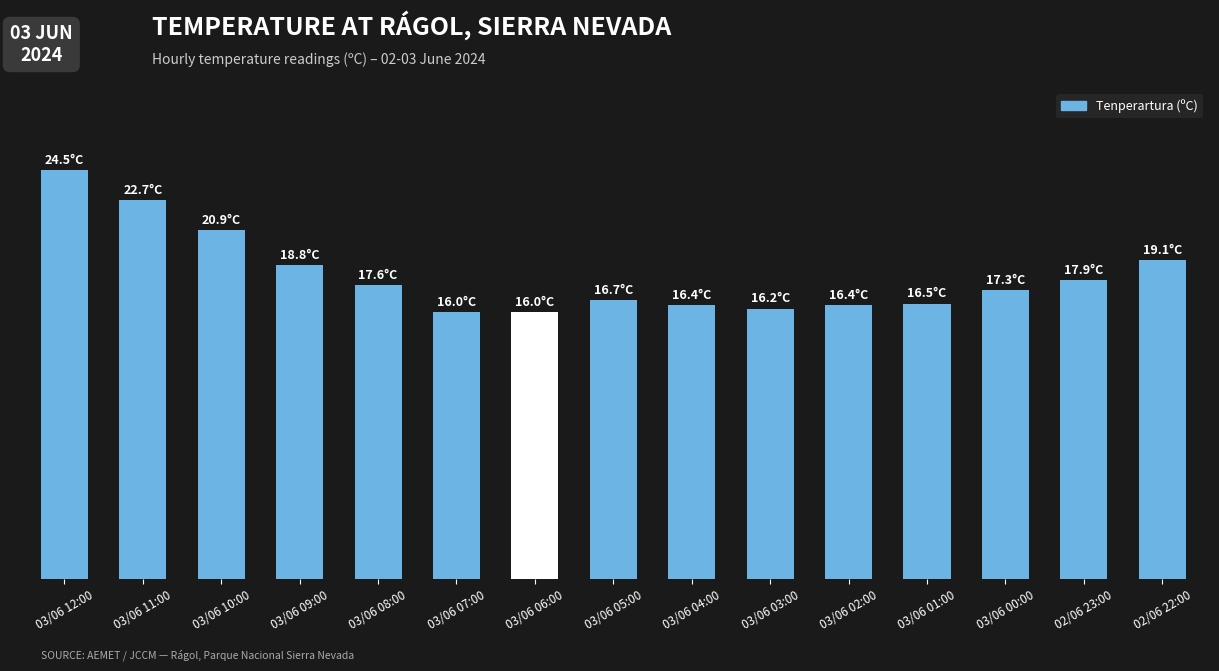

What is the label of the 10th bar from the left?

03/06 03:00